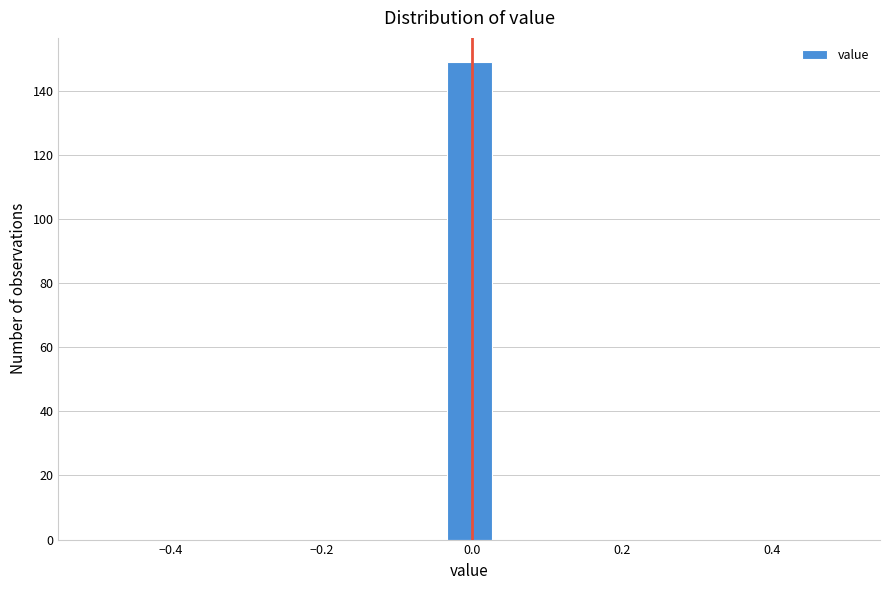

Around what value on the x-axis is the tallest bar? Give the approximate position of its centre, as read against the axis.

0.00